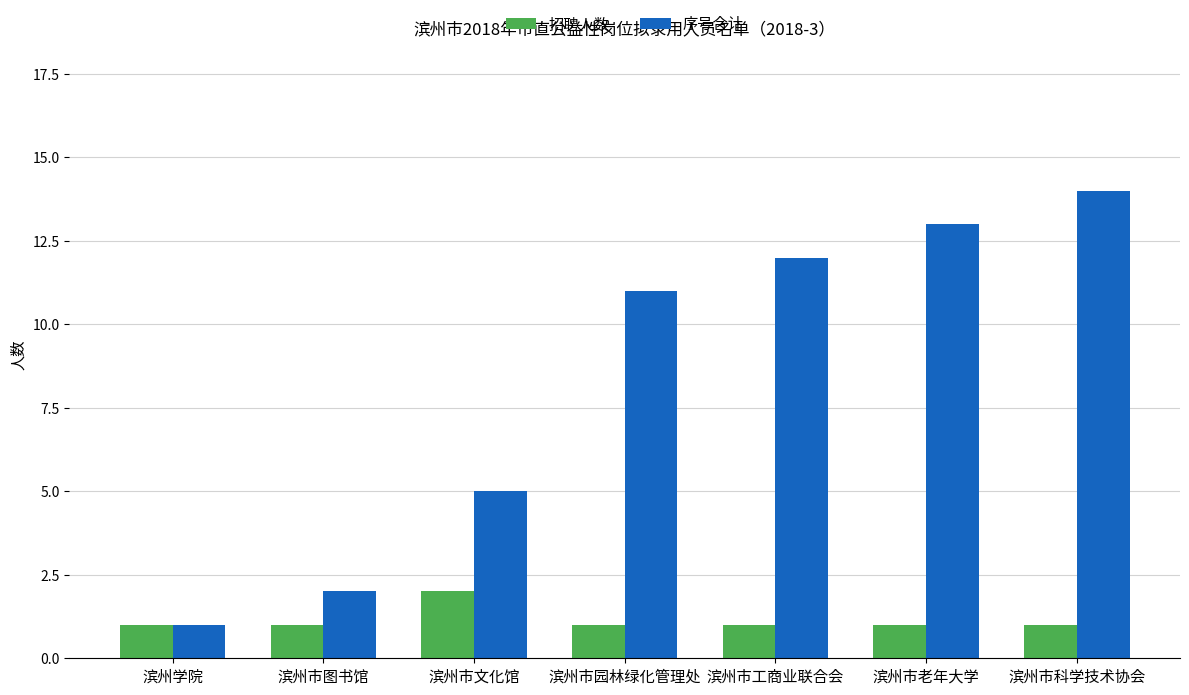

What value does the 序号合计 series have at 滨州市文化馆, to the nearest 5?

5